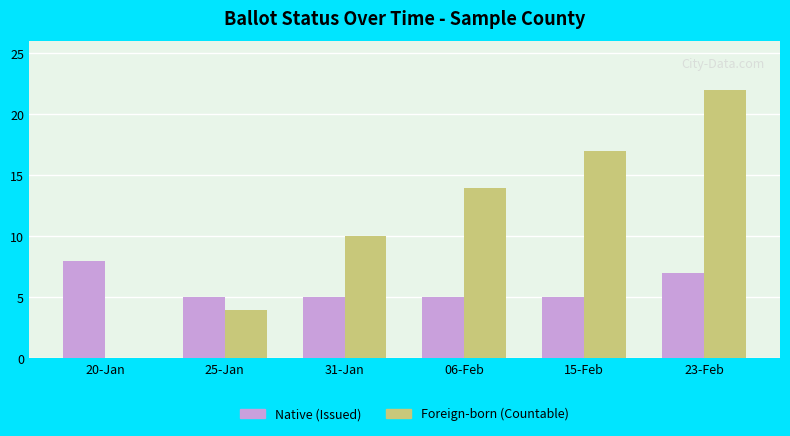

Which category has the highest value across all series?

23-Feb